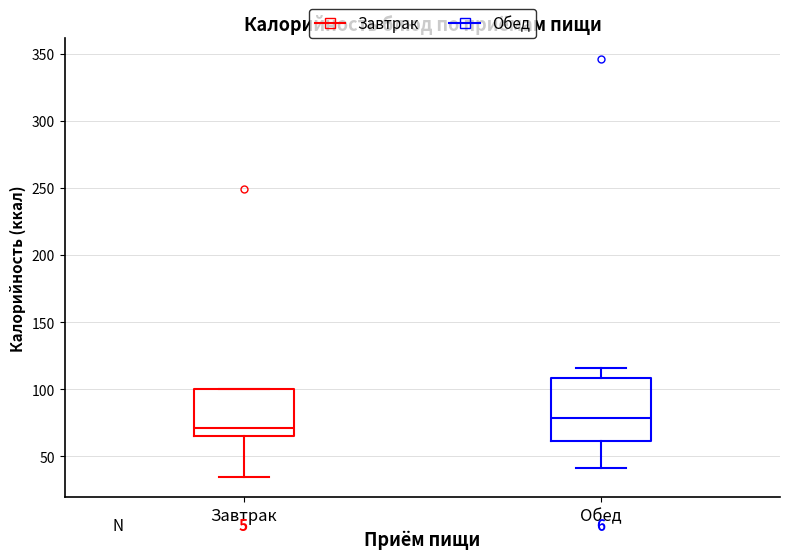

Reading left to right, read every box against the y-axis: the position of its median line, the range the box covers, and the ends of its whiskers. The values are not printed on the chart, so give them approximately, as read against the axis.

Завтрак: median 70, box 65 to 100, whiskers 35 to 100
Обед: median 80, box 60 to 110, whiskers 40 to 115